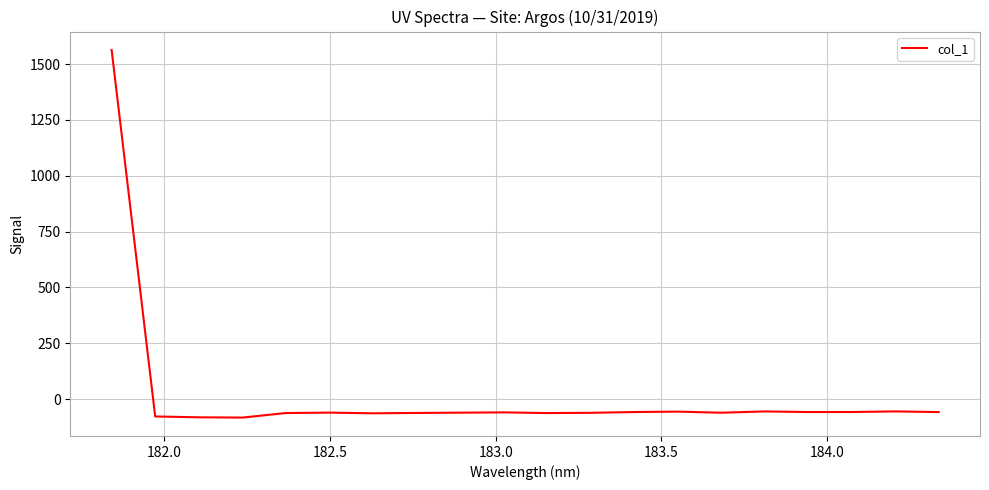

What is the maximum value shown in the chart?

1563.6